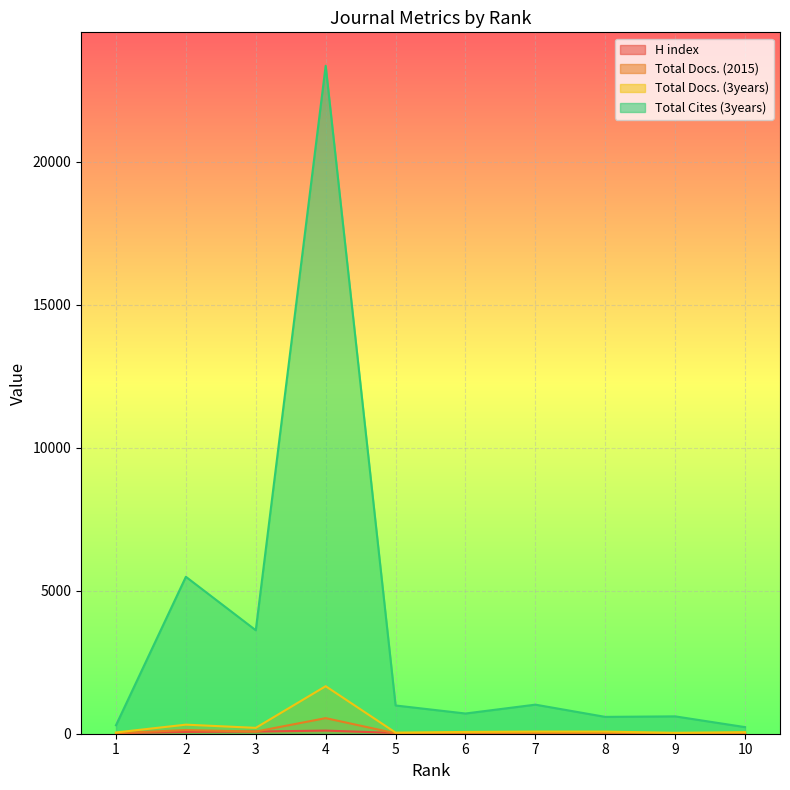

How many lines are shown in the chart?

4